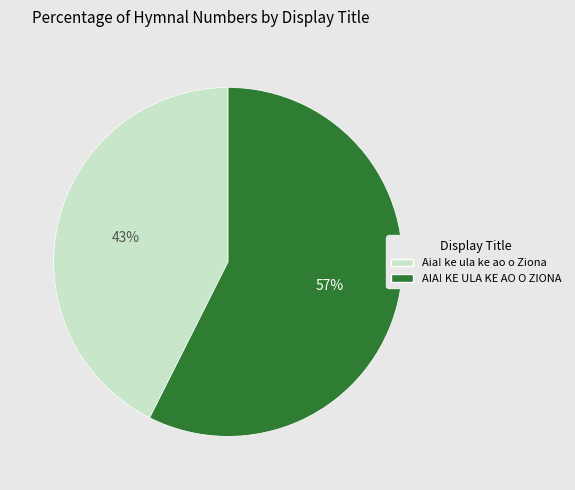

How many slices are in this pie chart?

2